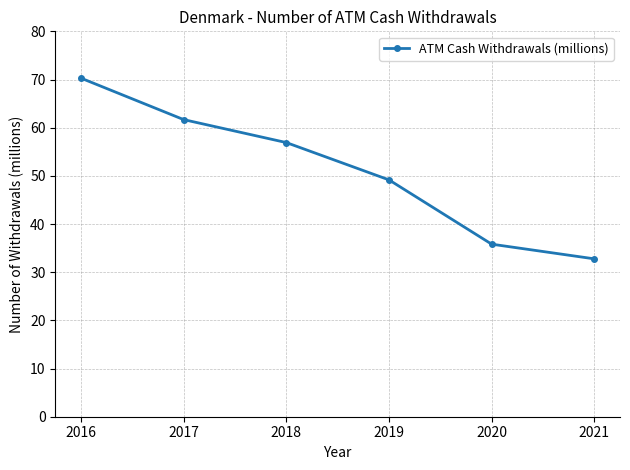

What is the value of the 1st point from the left?

70.3